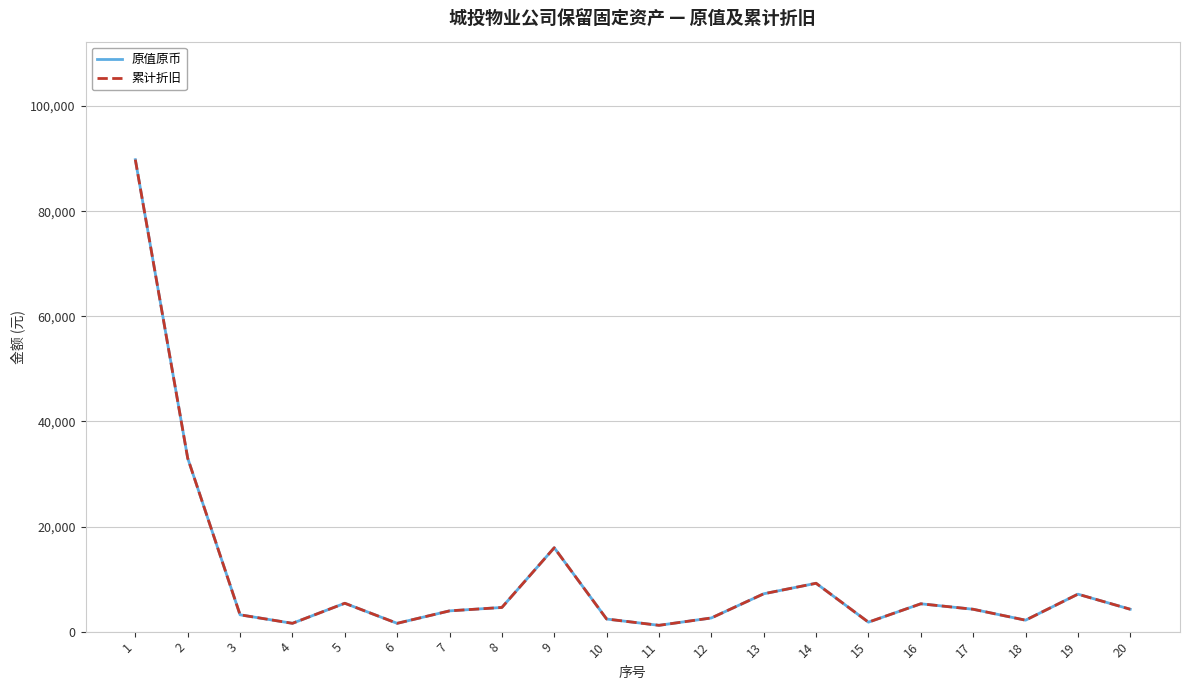

Which series has the widest spread of values?

原值原币